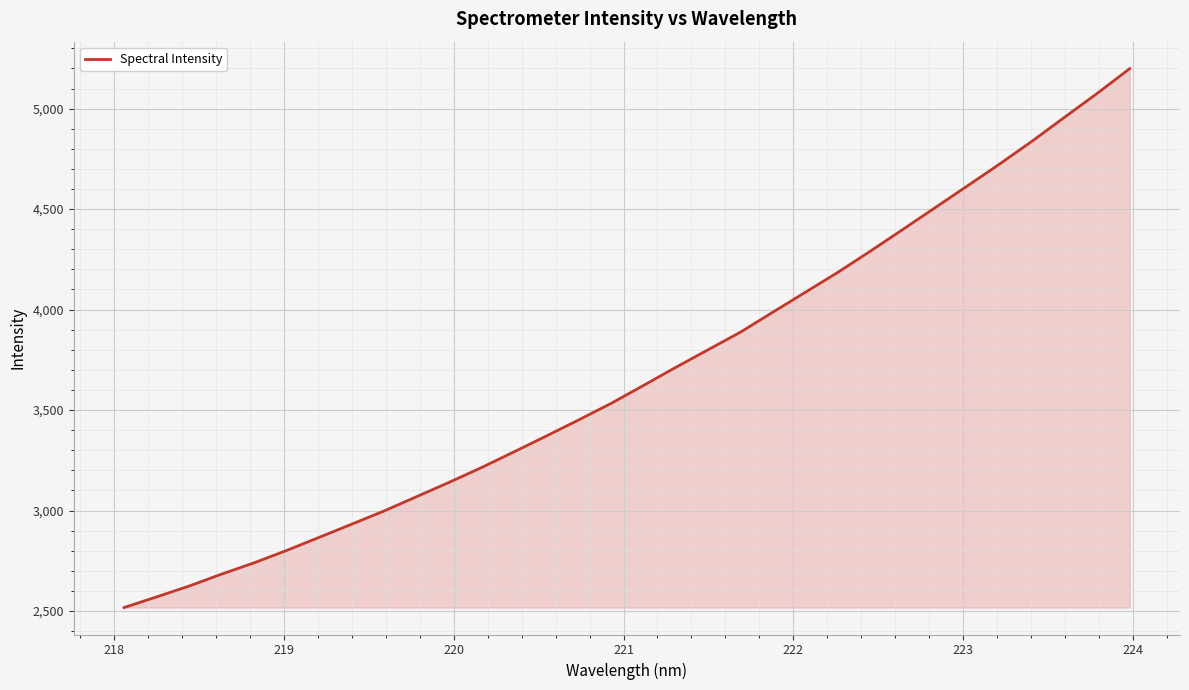

What is the greatest value displayed?

5199.4